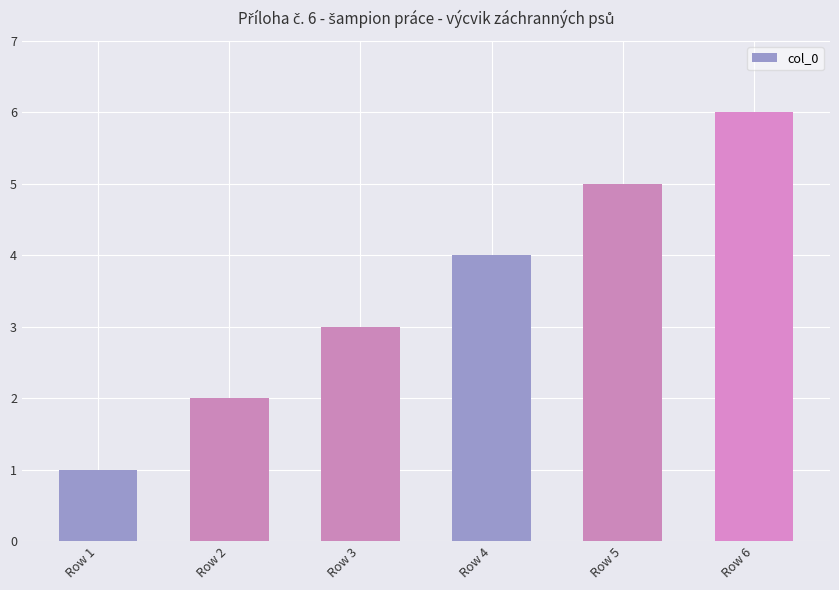

How many series are shown in this chart?

1